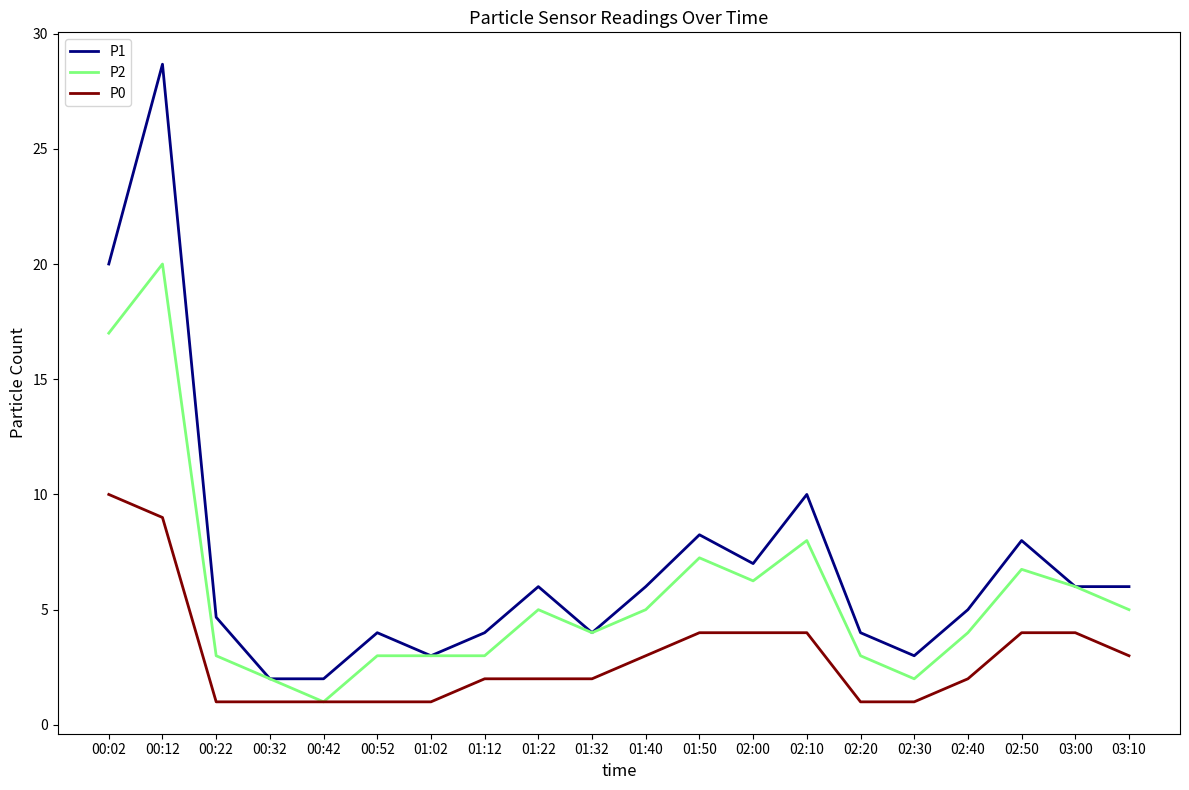

At which category does P2 reach its first local peak?

00:12